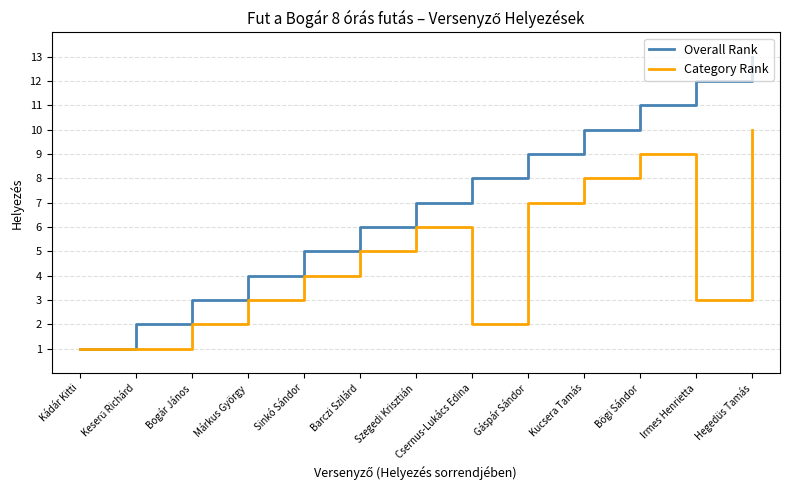

Rank the series by their maximum value, from lowest to highest.

Category Rank, Overall Rank